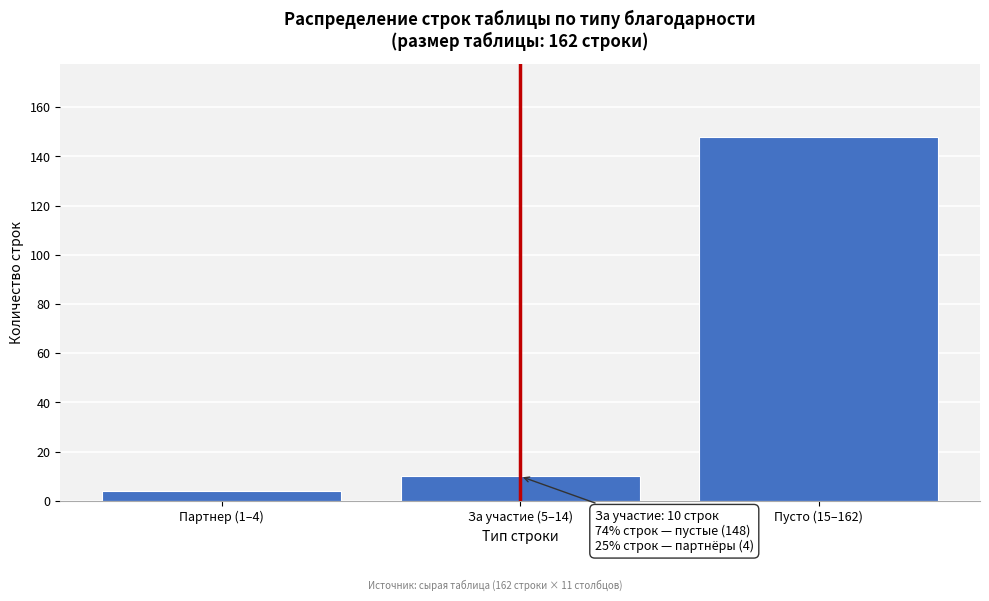

Reading left to right, list all the values displayed in this chart.

Партнер (1–4)=4	За участие (5–14)=10	Пусто (15–162)=148